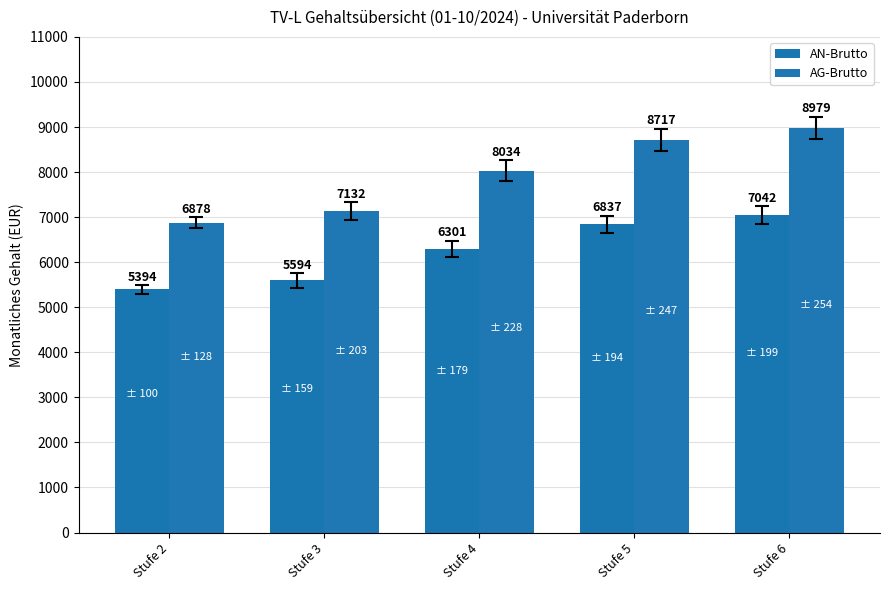

Reading left to right, extract all data points from this chart.

AN-Brutto: 5394.4	5593.6	6301.3	6837.1	7042.3
AG-Brutto: 6877.8	7131.8	8034.1	8717.4	8978.9